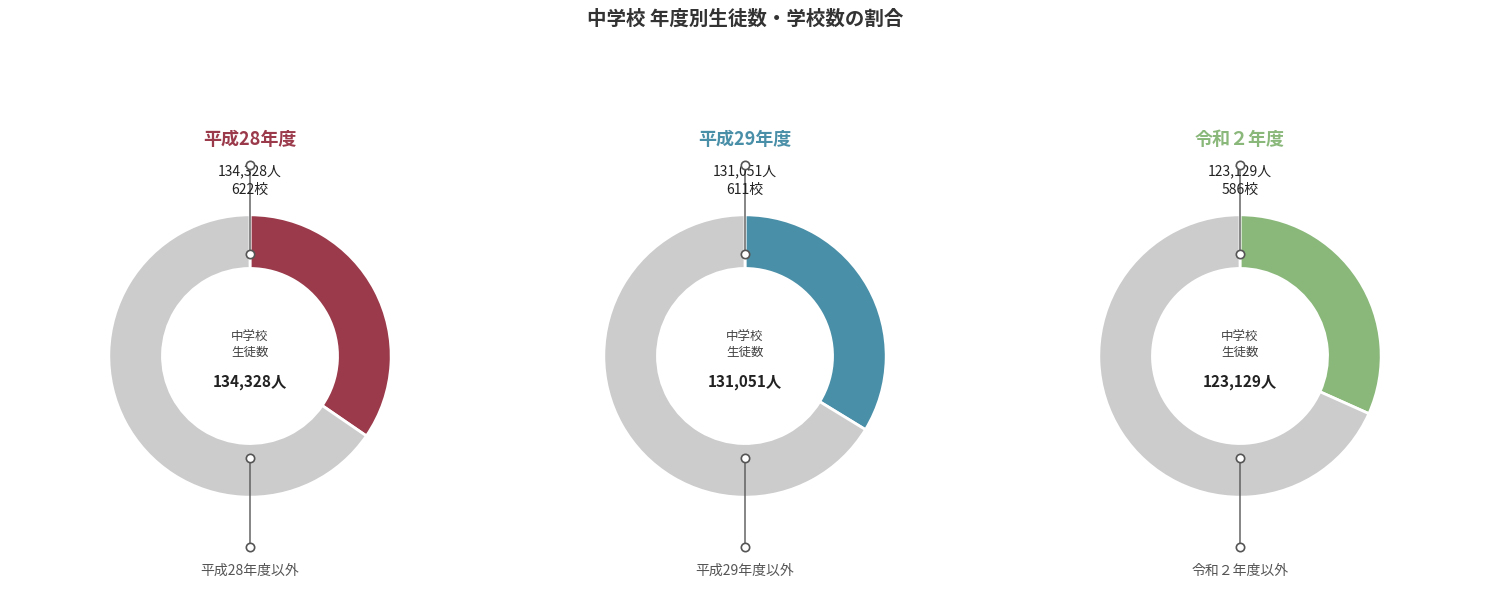

Count the number of slices in the pie.

2